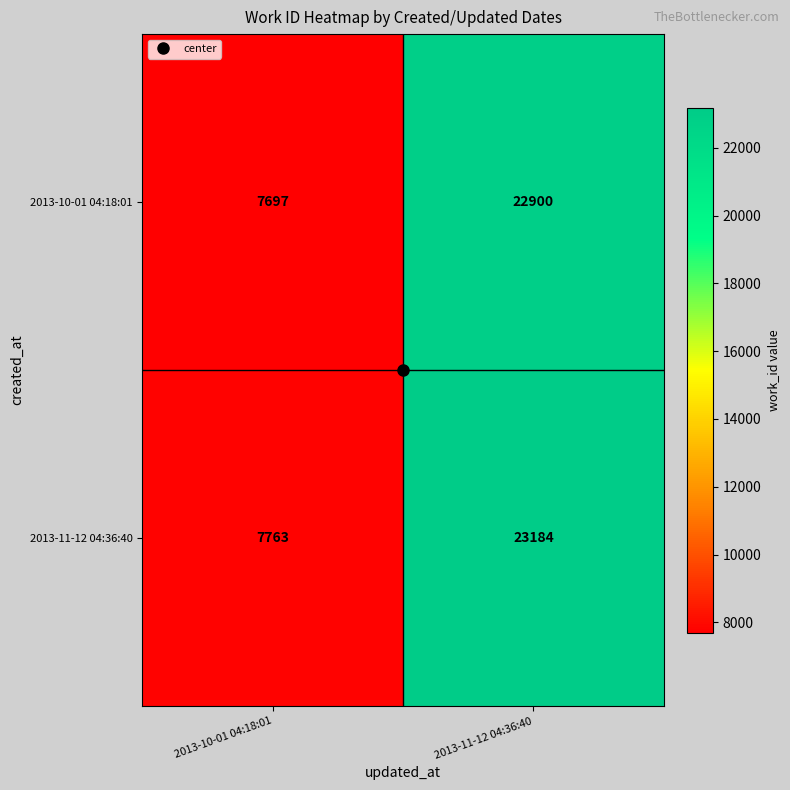

Which series has the largest total across all categories?

2013-11-12 04:36:40